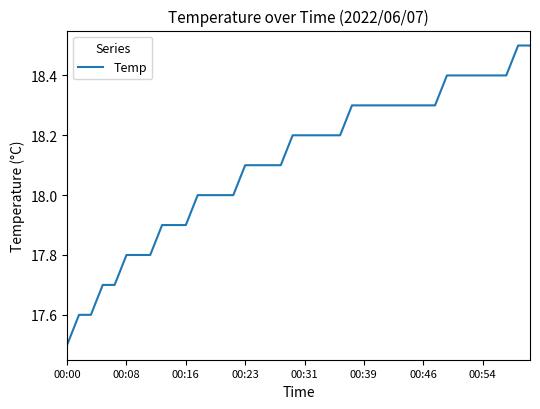

What is the minimum value shown in the chart?

17.5